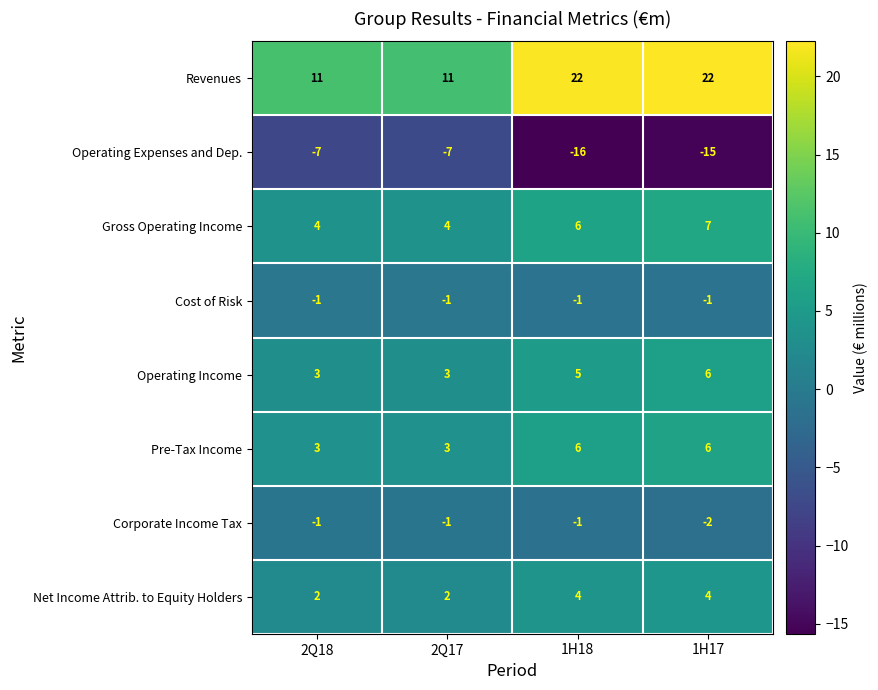

At which category is the sum across all series the highest?

1H17